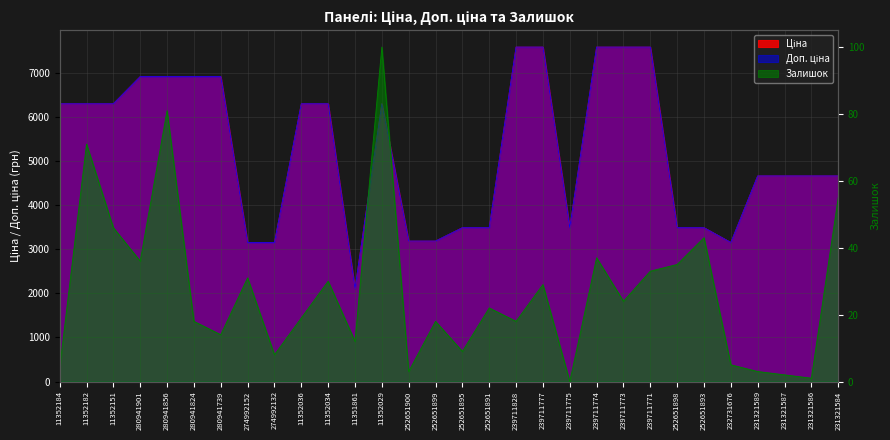

At which label is Залишок closest to 50?

11352151